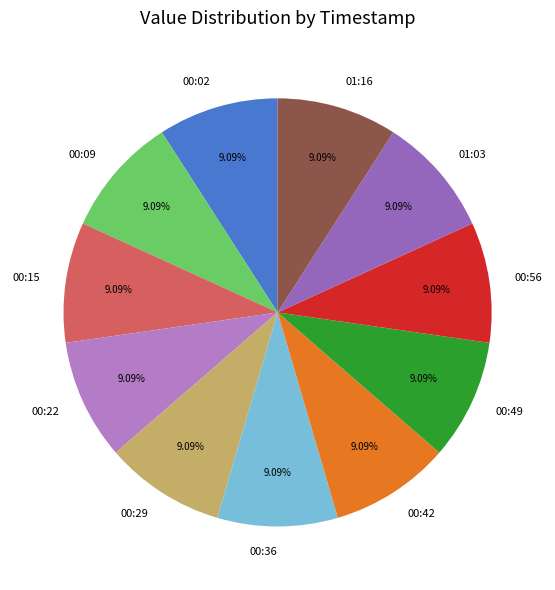

Is there any slice that represents more than half of the pie?

No